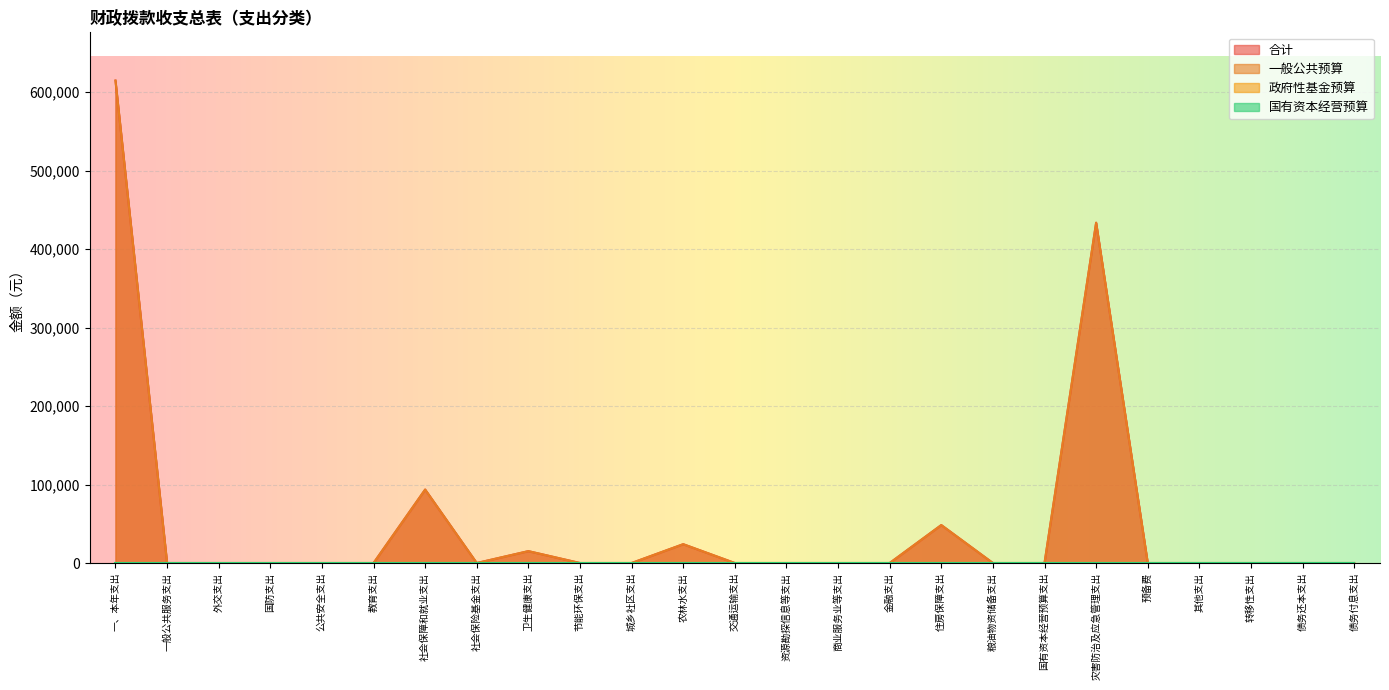

Count the number of categories in the chart.

25